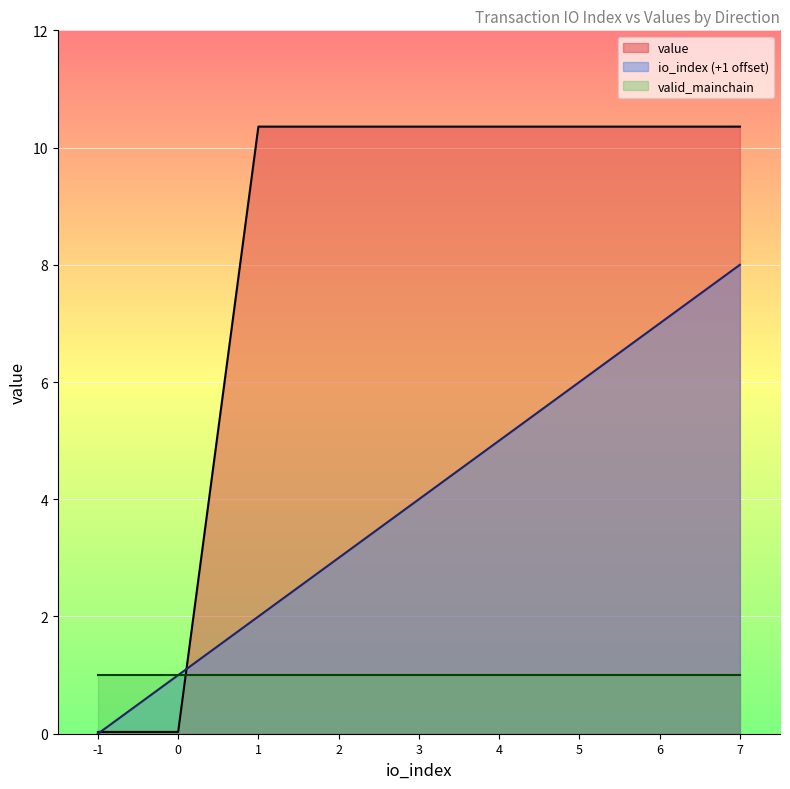

At how many categories does at least one series exceed 4?

7